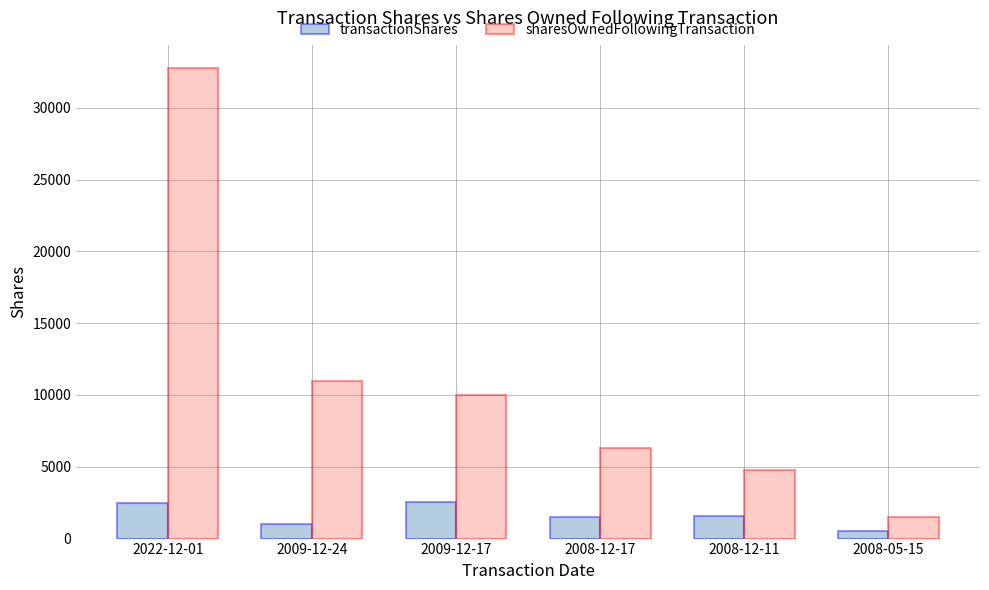

At how many categories does at least one series exceed 17474?

1